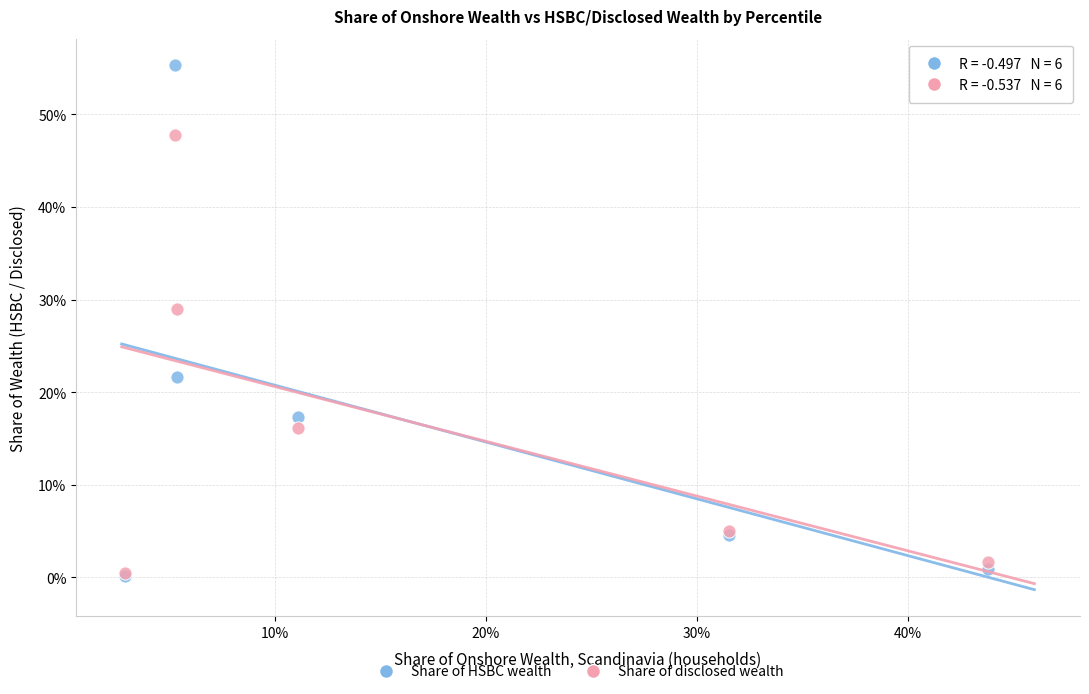

What are all the series names shown in the legend?

Share of HSBC wealth, Share of disclosed wealth